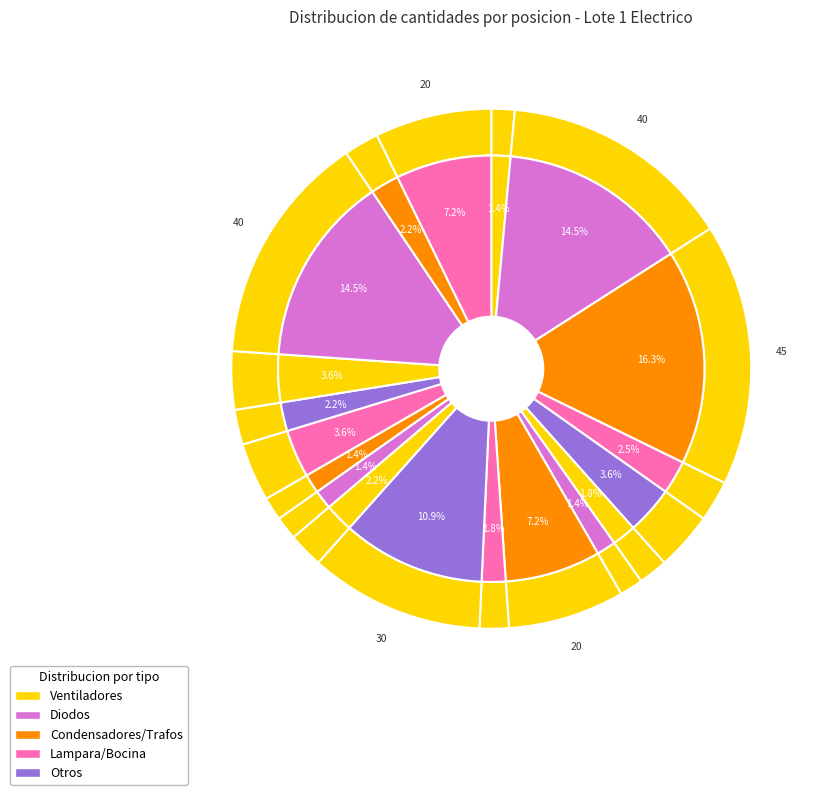

Count the number of slices in the pie.

19